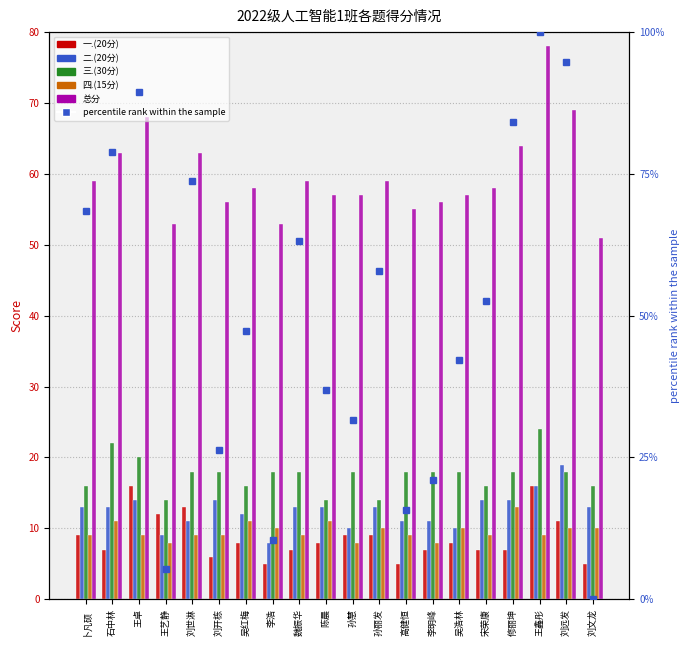

List the series in order of their peak value, highest first.

percentile rank within the sample, 总分, 三.(30分), 二.(20分), 一.(20分), 四.(15分)